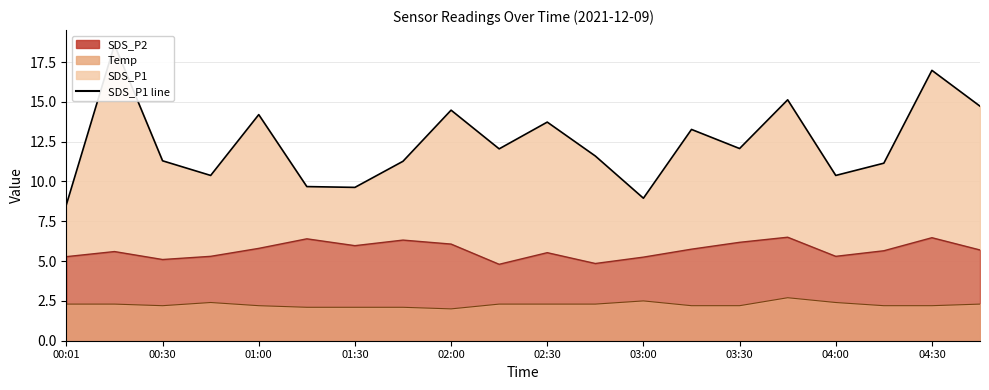

True or false: Temp line has a value of 2.7 at 15.

True